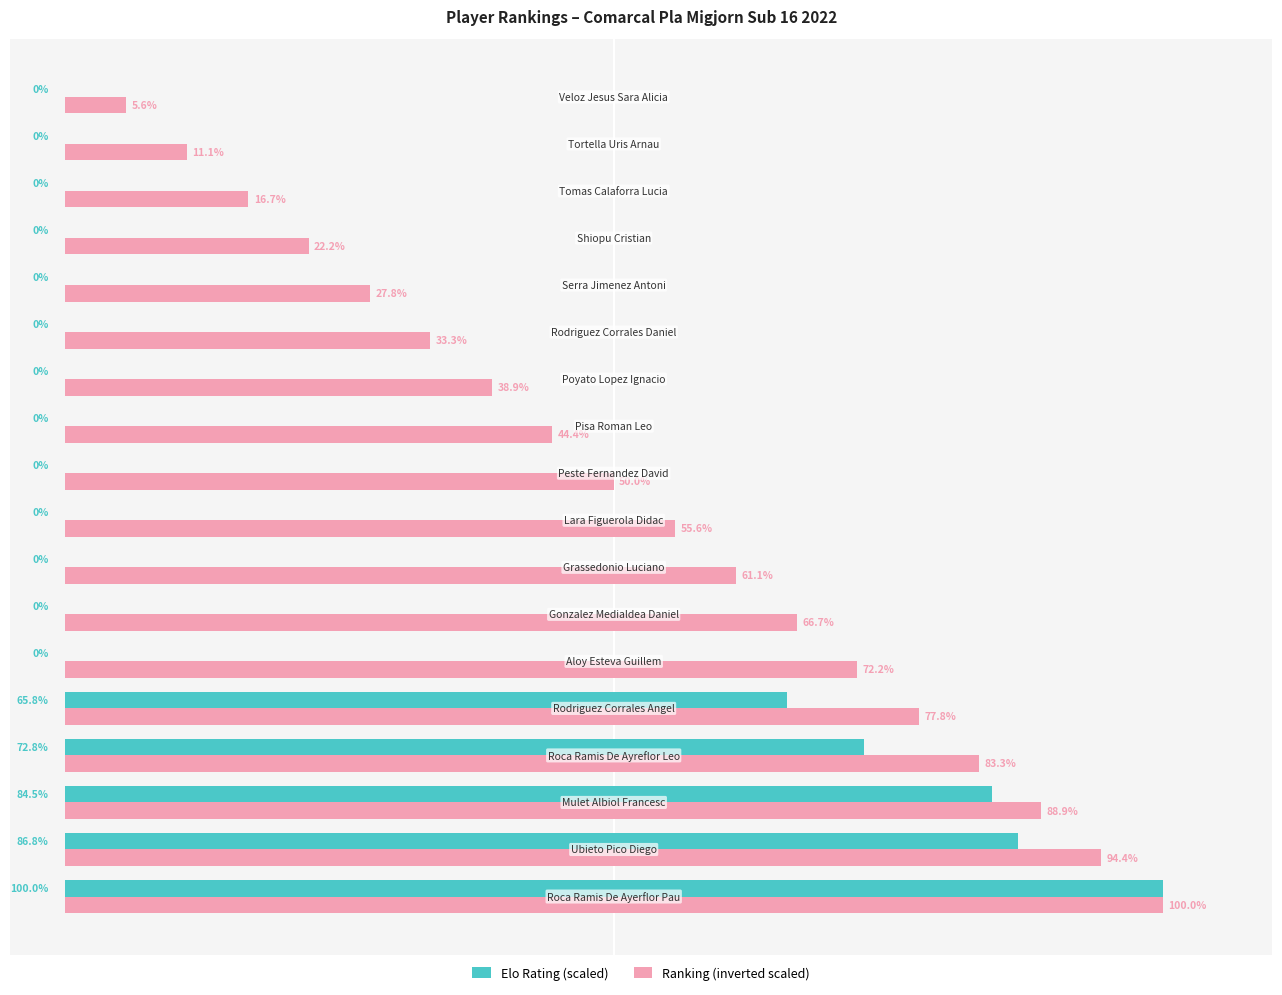

Which series has the largest total across all categories?

Ranking (inverted scaled)